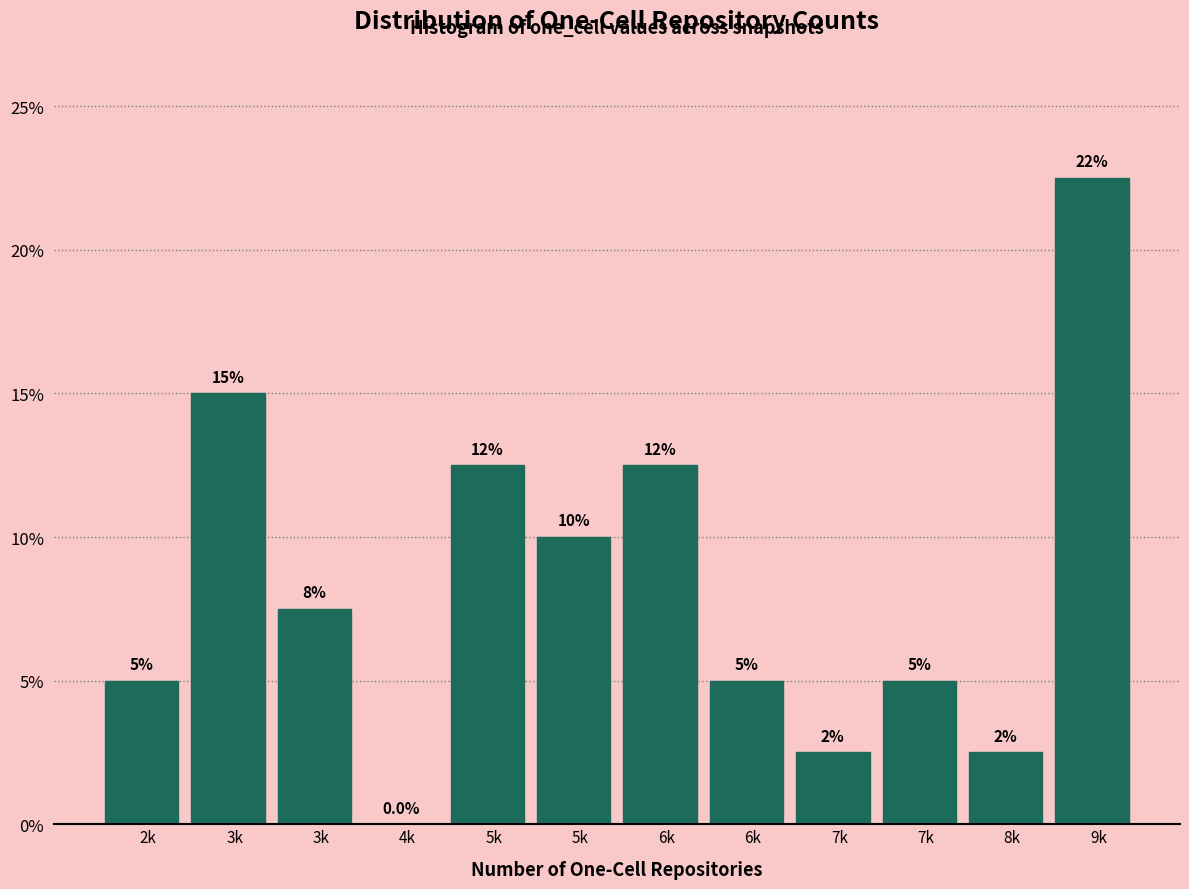

Count the number of data series in this chart.

1